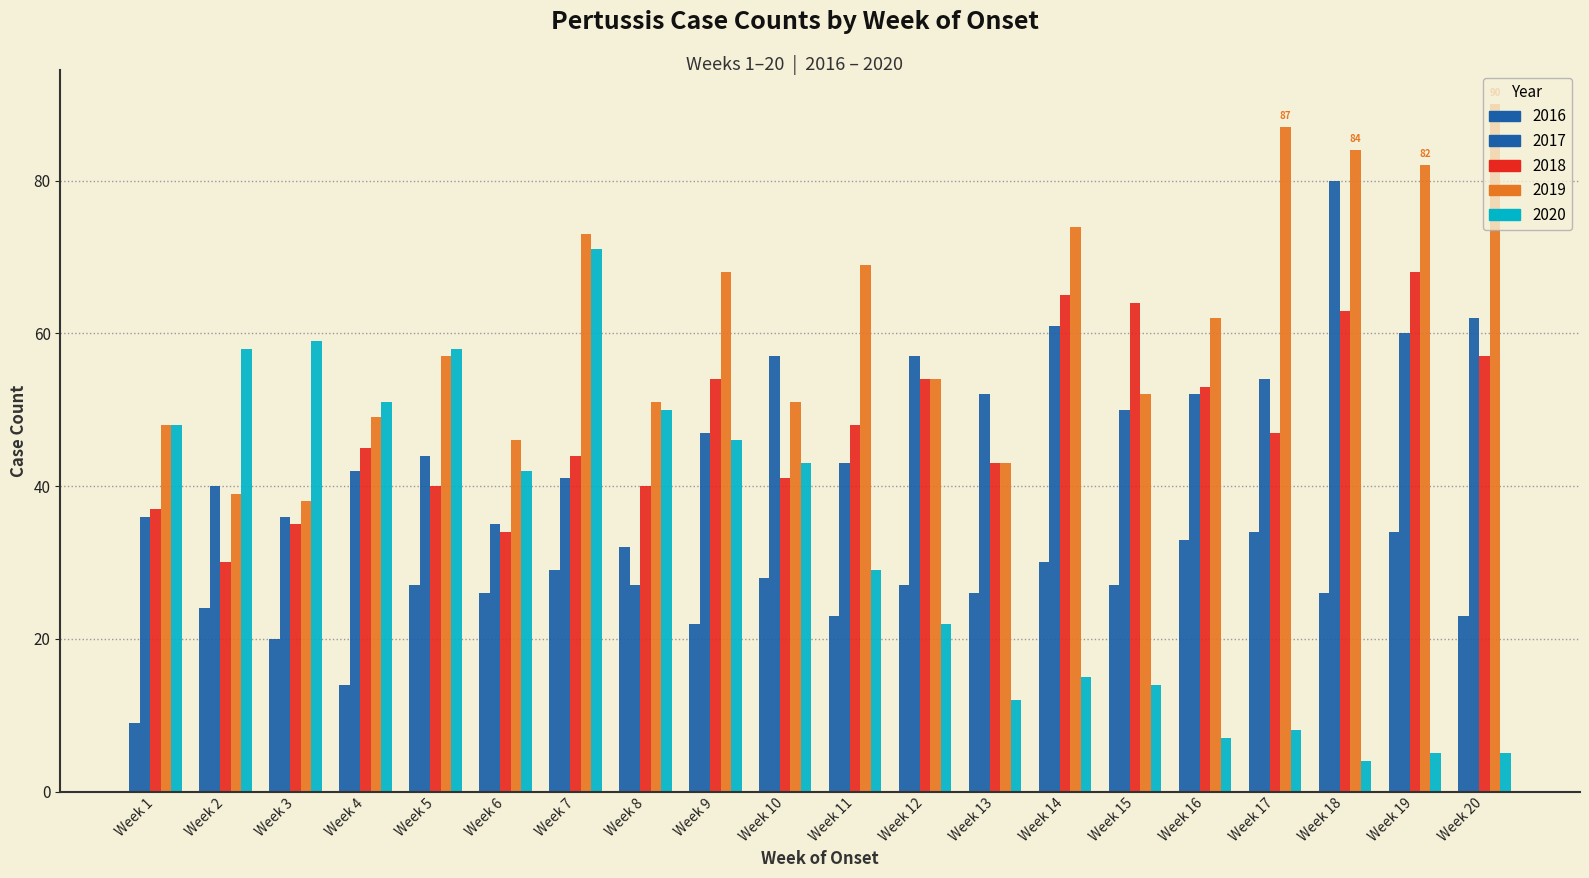

How many data points in 2017 are less than 50?

10